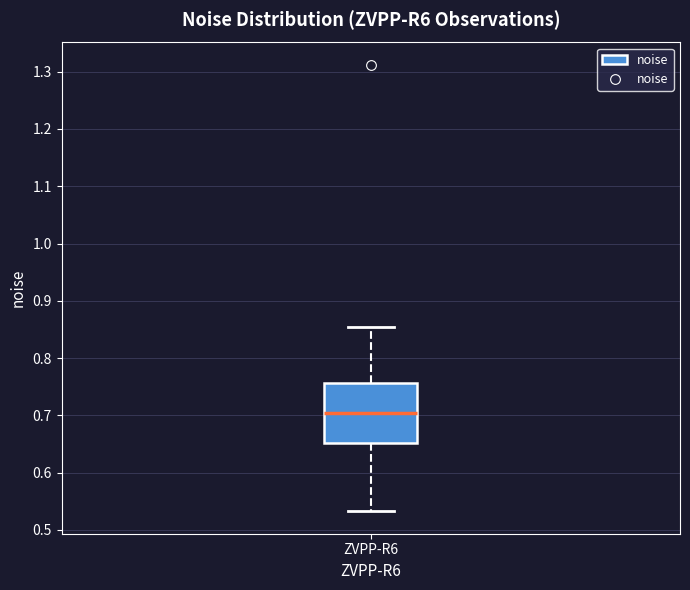

Transcribe this box plot: give where the median line is, the range the box spans, and where the two whiskers end, as read against the y-axis. The values are not printed on the chart, so give them approximately, as read against the axis.

median 0.70, box 0.65 to 0.76, whiskers 0.53 to 0.85